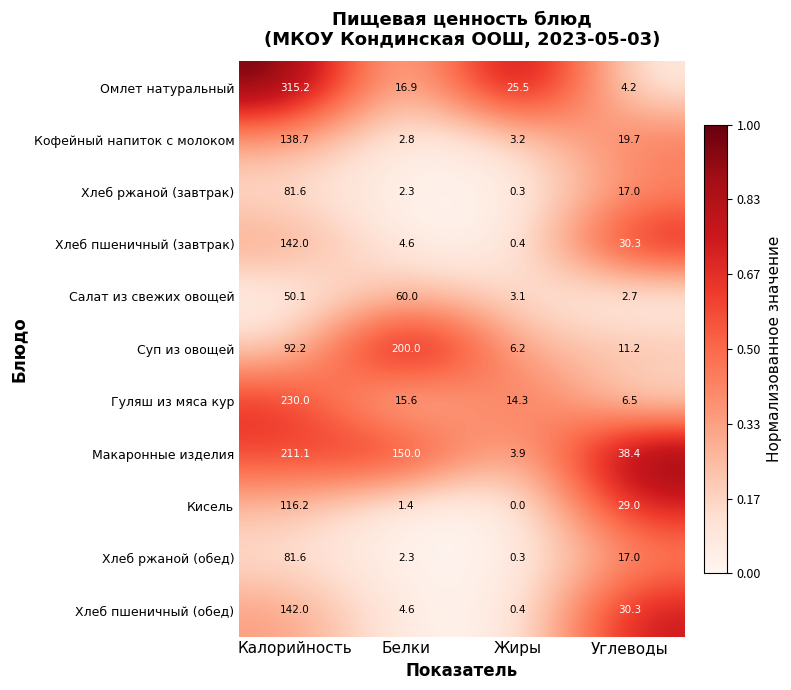

What is the difference between the Макаронные изделия values at Углеводы and Калорийность?

172.7